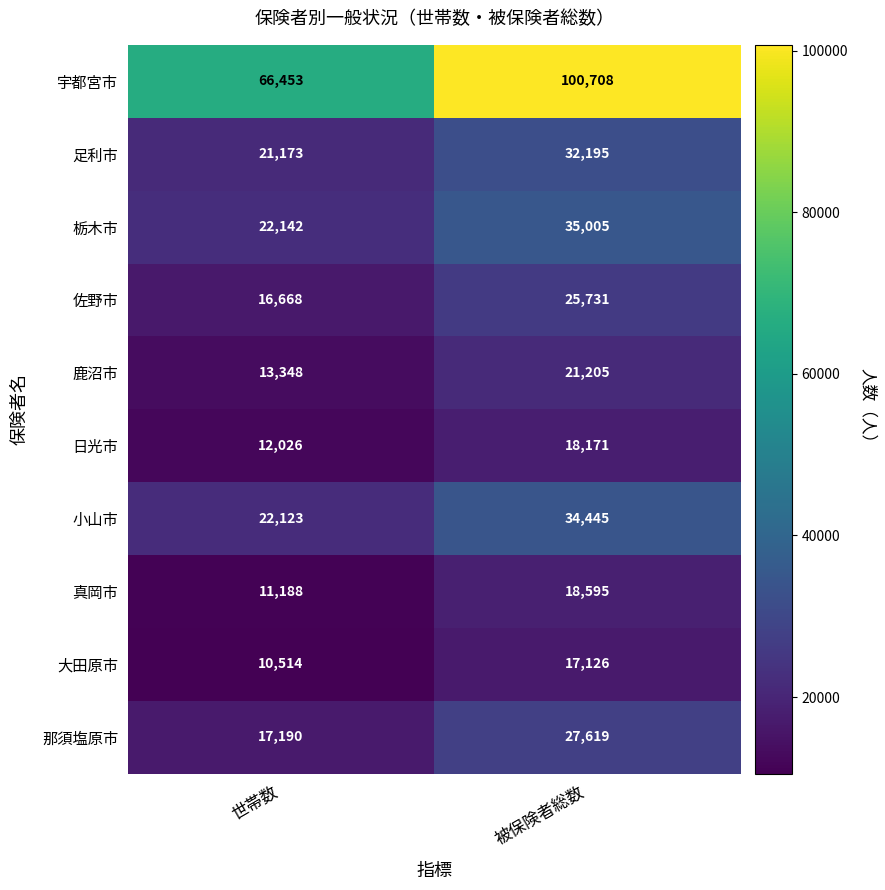

What is the minimum value shown in the chart?

10514